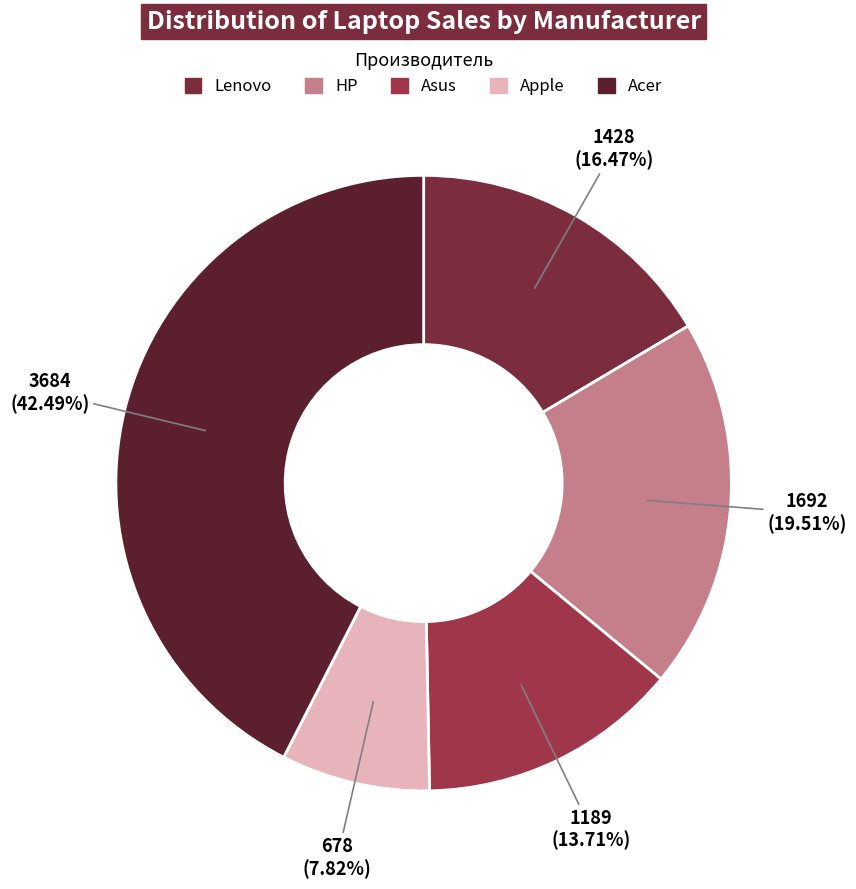

To the nearest percent, what portion does Lenovo represent?

16%